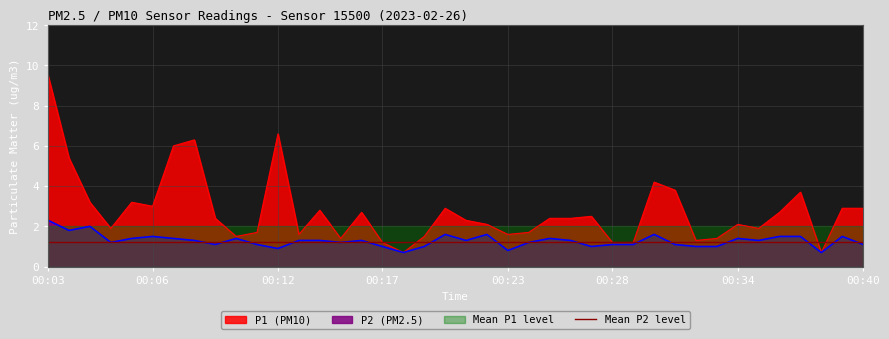

Is the value of P1 at 00:06 greater than the value of P2 at 00:22?

Yes